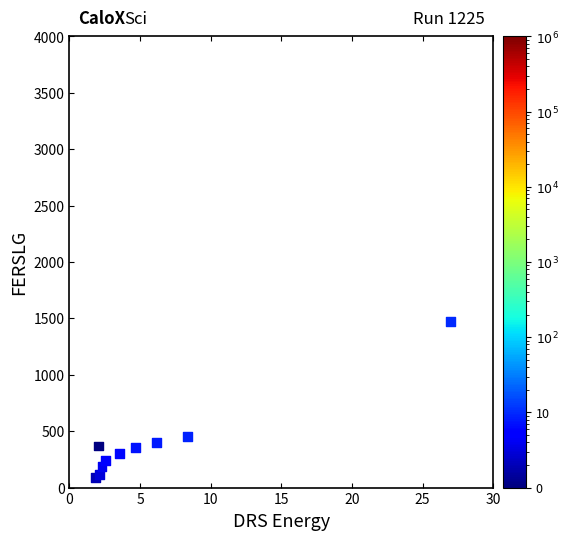

What Y value in the scatter plot is closest to 781?

453.3